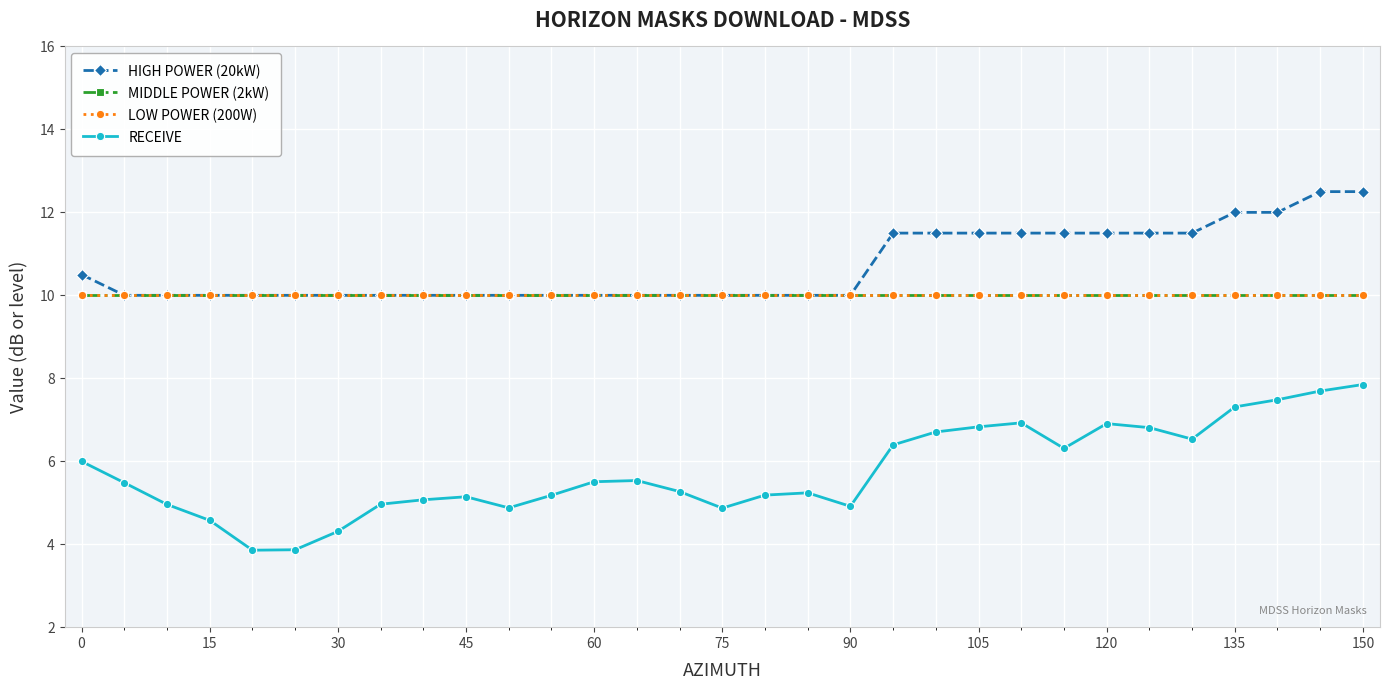

Is this an area chart (filled region under the line)?

No